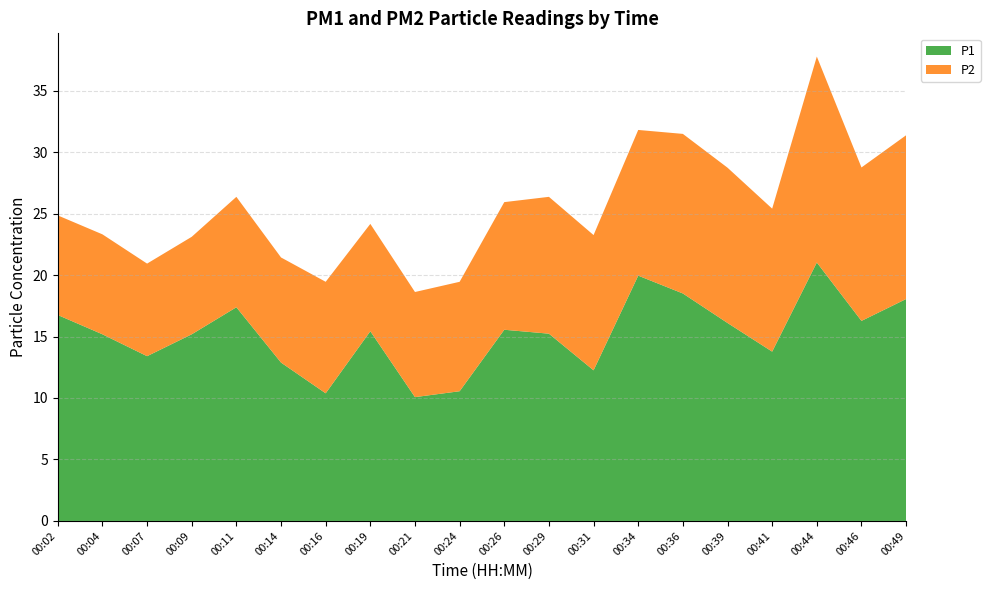

Reading right to left, transcribe all the data shown in this chart.

P1: 00:49=18.1	00:46=16.3	00:44=21.0	00:41=13.8	00:39=16.1	00:36=18.5	00:34=19.9	00:31=12.2	00:29=15.2	00:26=15.6	00:24=10.6	00:21=10.1	00:19=15.4	00:16=10.4	00:14=12.9	00:11=17.4	00:09=15.2	00:07=13.4	00:04=15.2	00:02=16.8
P2: 00:49=13.3	00:46=12.5	00:44=16.8	00:41=11.6	00:39=12.6	00:36=13.0	00:34=11.8	00:31=11.0	00:29=11.1	00:26=10.4	00:24=8.9	00:21=8.6	00:19=8.7	00:16=9.1	00:14=8.6	00:11=9.0	00:09=7.9	00:07=7.5	00:04=8.1	00:02=8.1